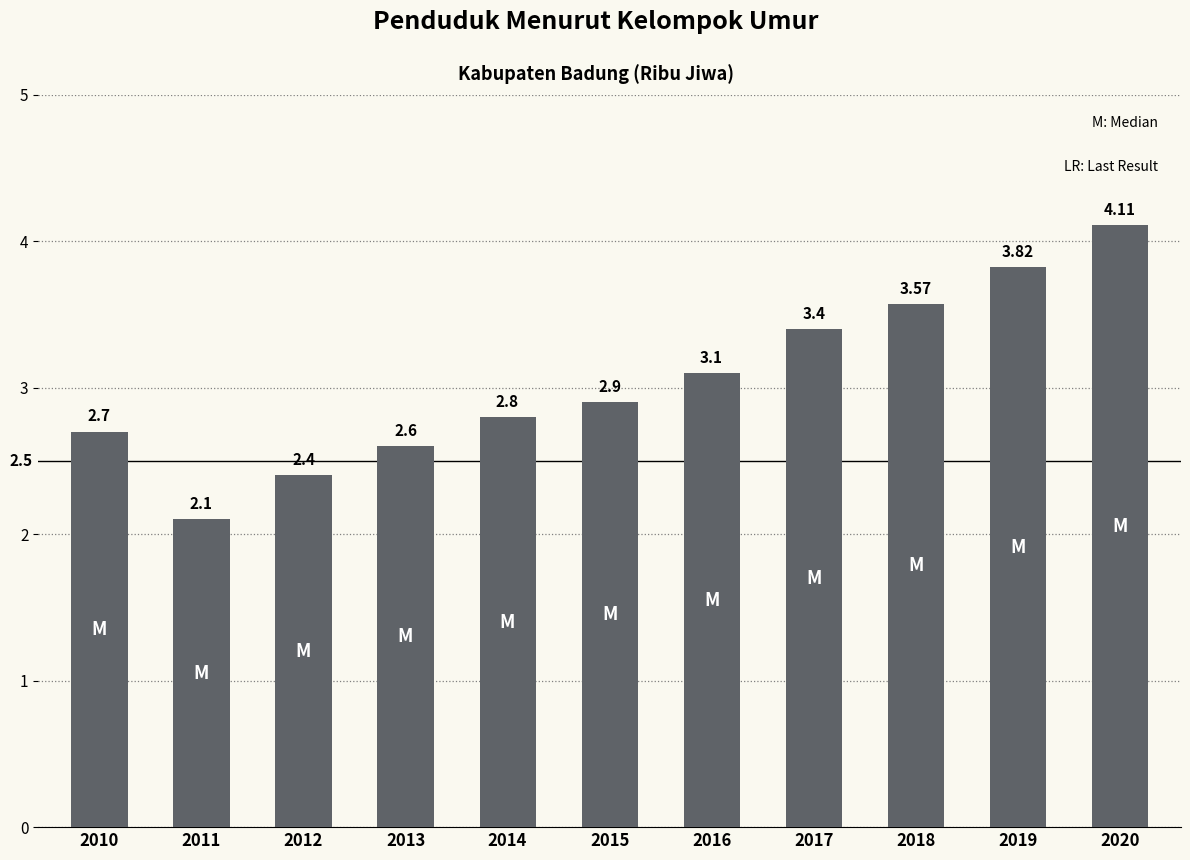

What is the value of the 1st bar from the left?

2.7